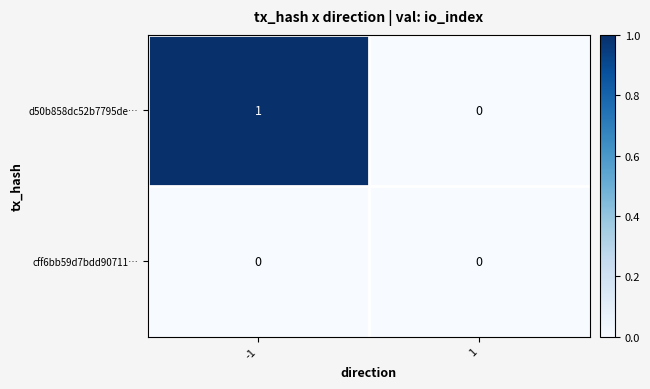

Reading left to right, what are all the values shown in this chart?

d50b858dc52b7795de…: 1	0
cff6bb59d7bdd90711…: 0	0